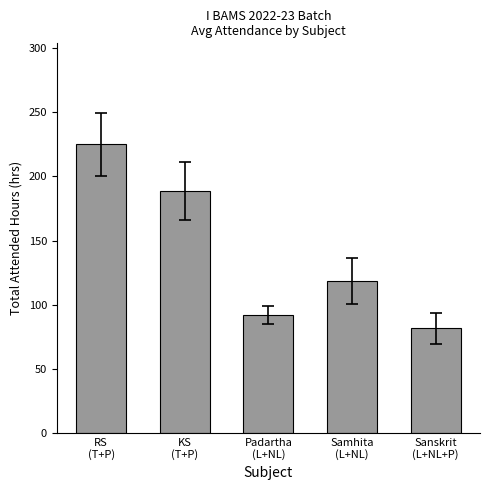

At which category does the chart reach its peak across all series?

RS
(T+P)